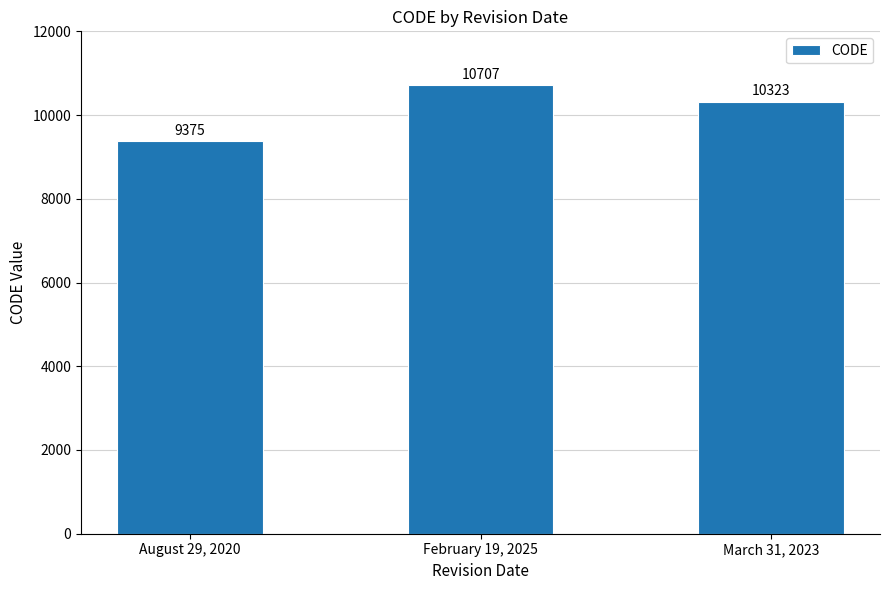

Read the value at February 19, 2025, to the nearest 50.

10700